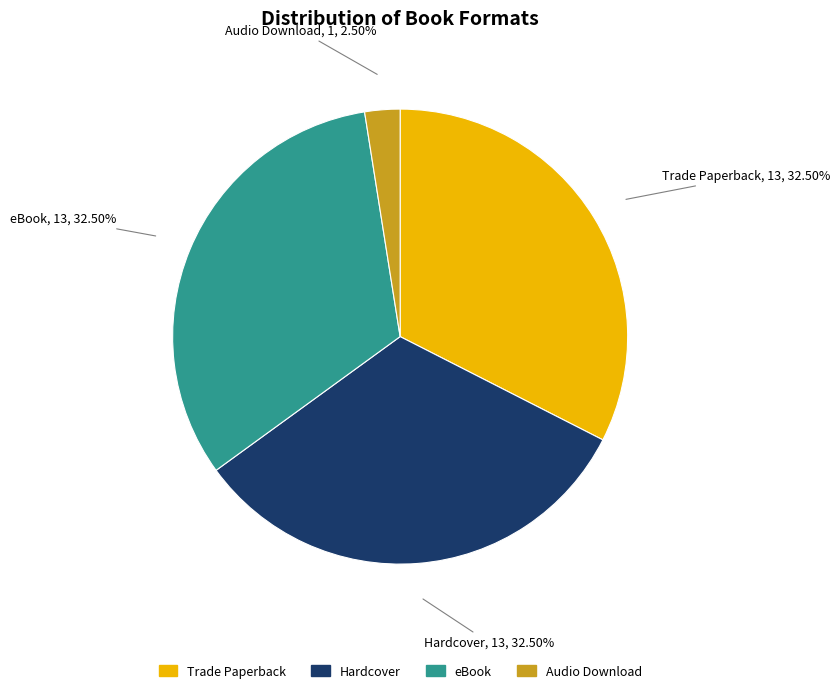

Does eBook account for over 50% of the chart?

No